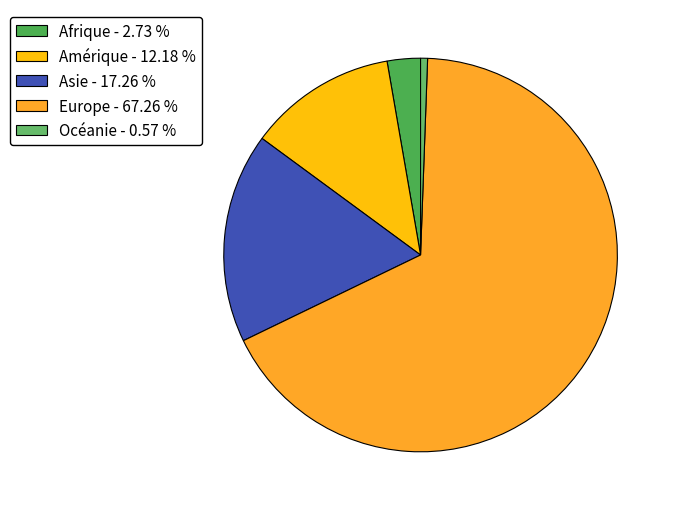

How many segments does this pie chart have?

5